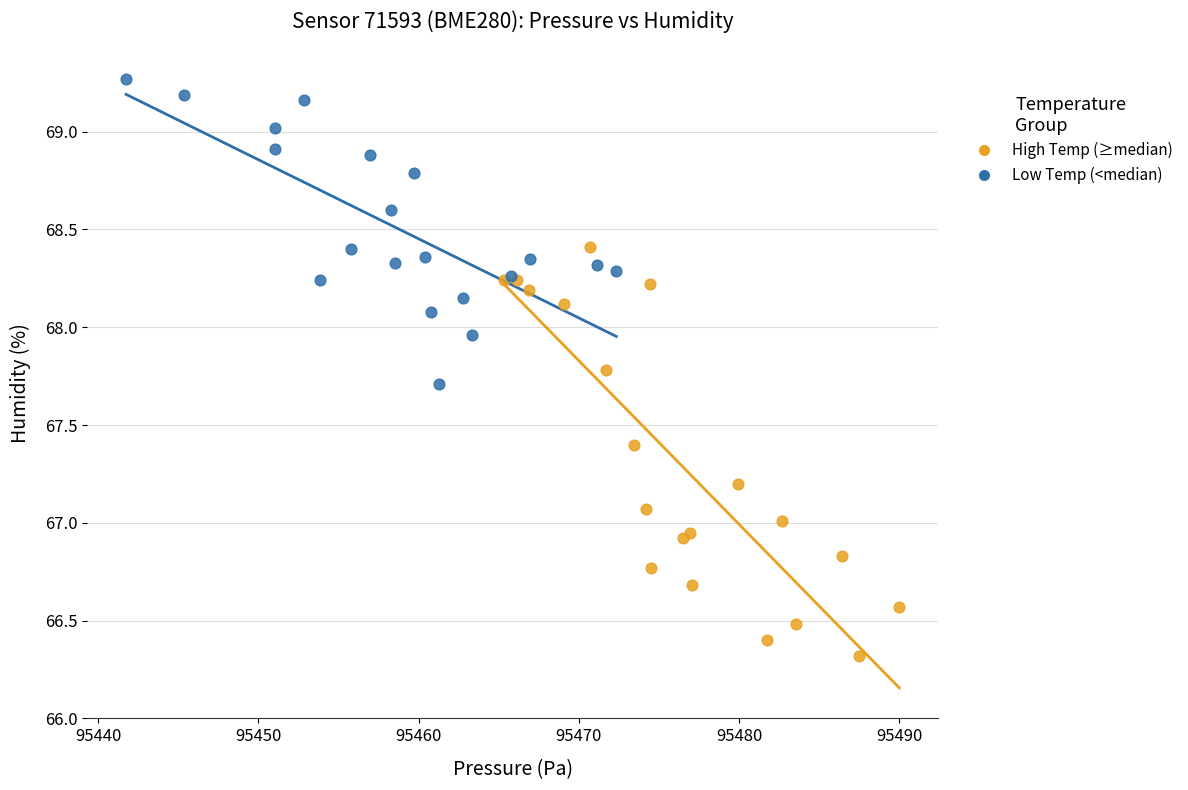

Which series reaches the maximum Y coordinate?

Low Temp (<median)